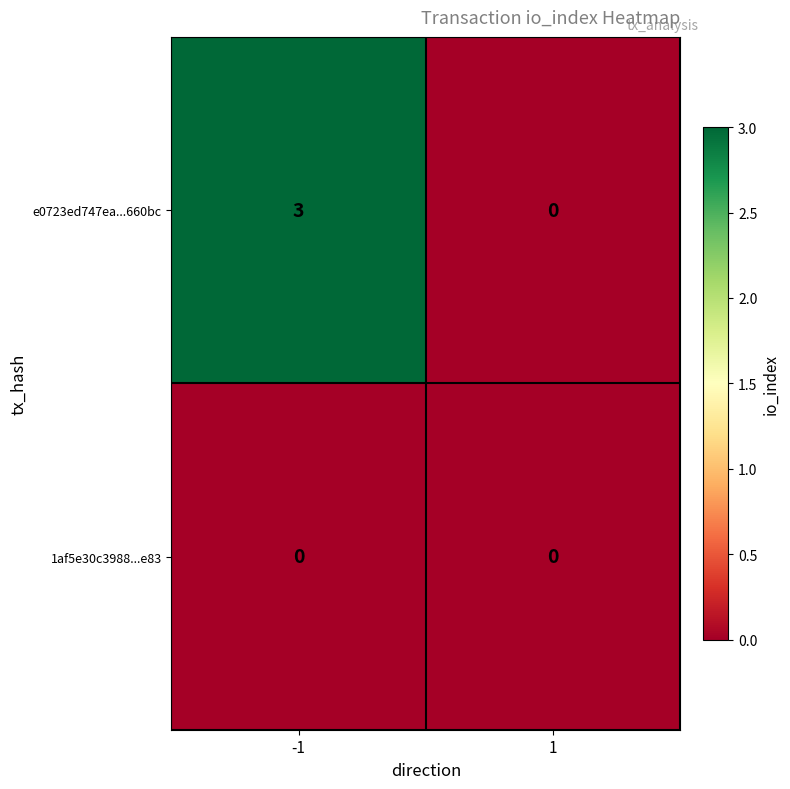

What is the total value across all series at -1?

3